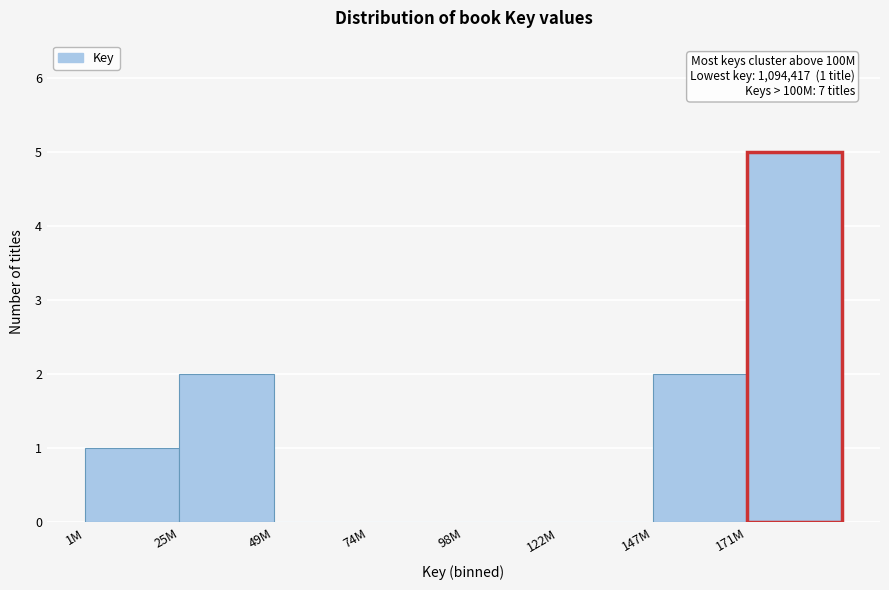

Reading left to right, list all the values displayed in this chart.

1M=1	25M=2	49M=0	74M=0	98M=0	122M=0	147M=2	171M=5